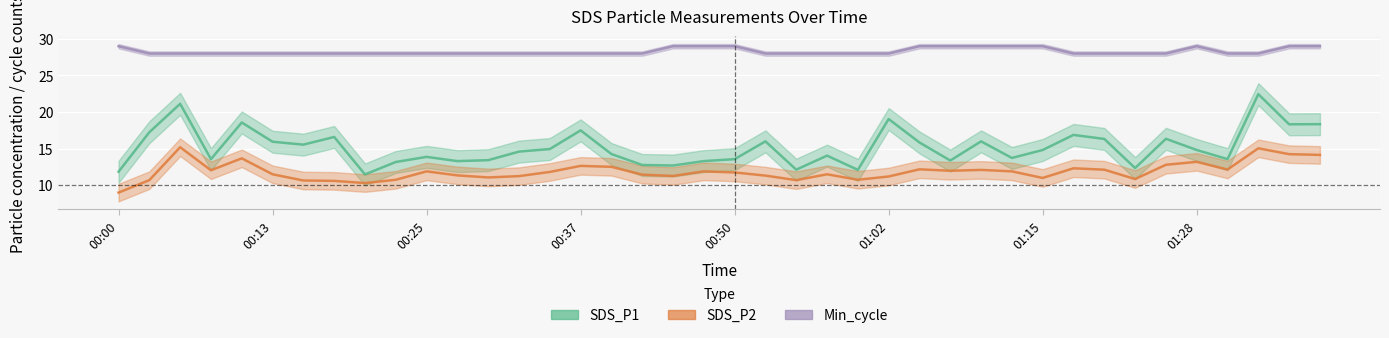

How many interior local peaks does the SDS_P1 series have?

12